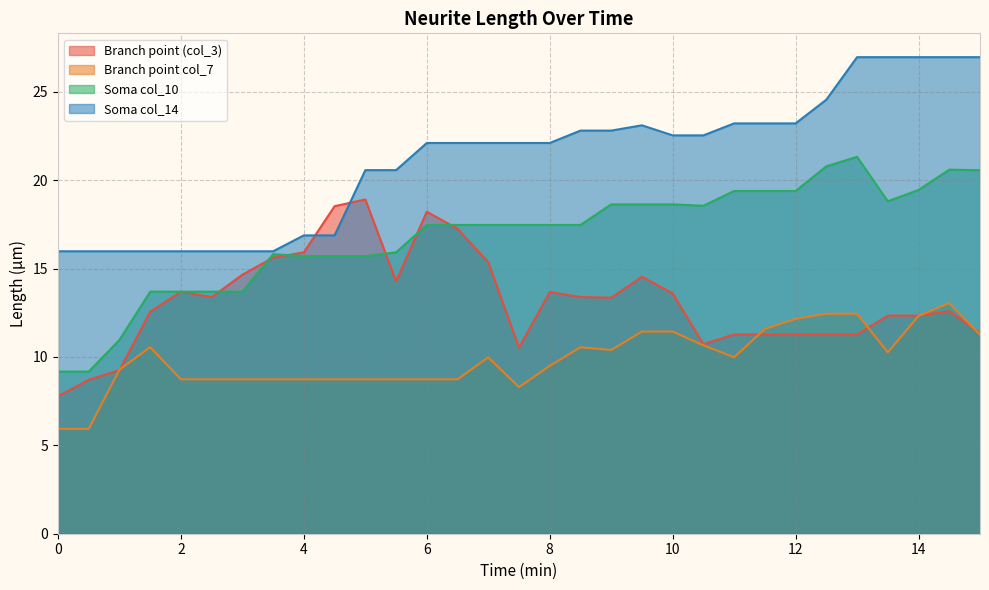

Rank the series at 5.5 from highest to lowest value.

Soma col_14, Soma col_10, Branch point (col_3), Branch point col_7